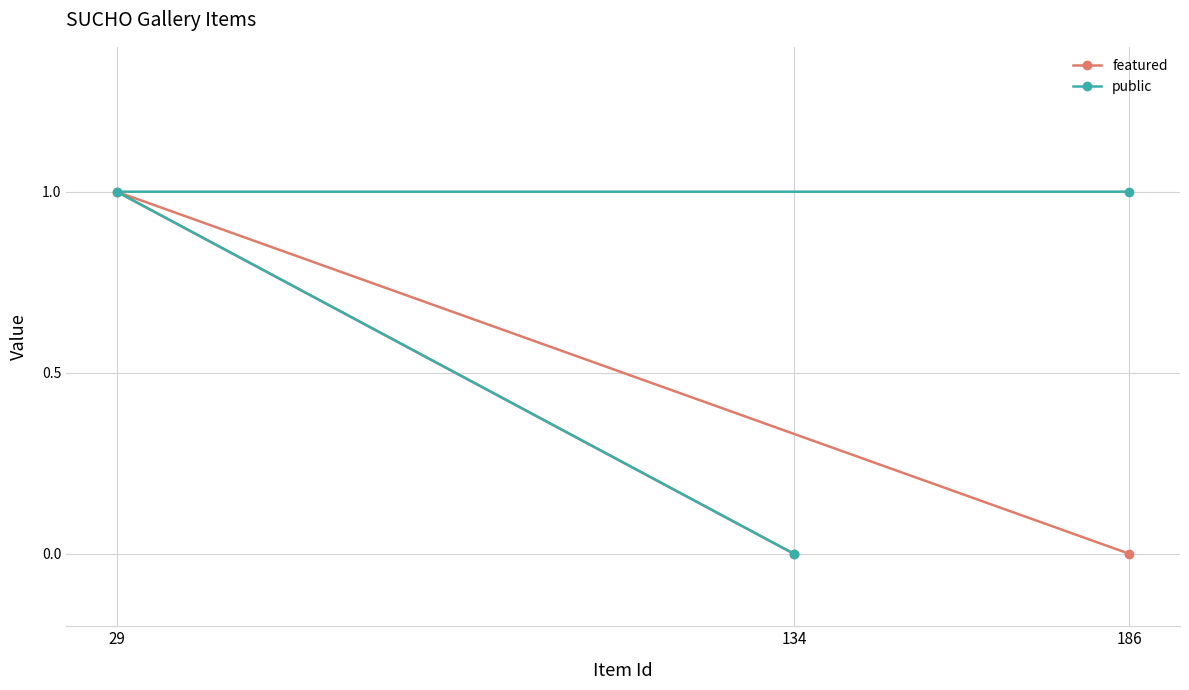

At which label is featured closest to 0?

186